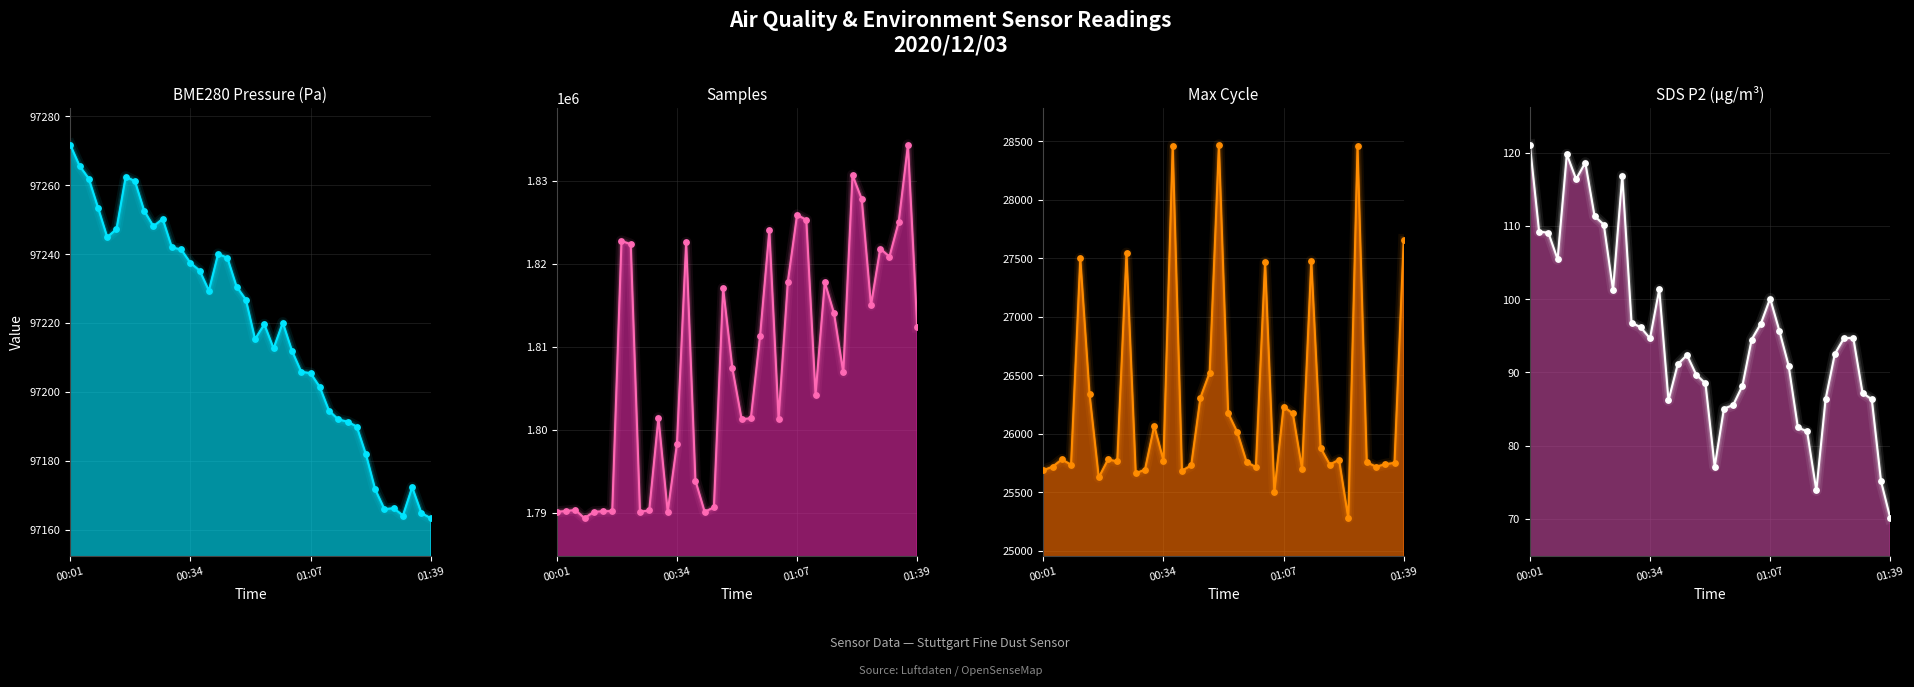

What are all the series names shown in the legend?

BME280_pressure, Samples, Max_cycle, SDS_P2